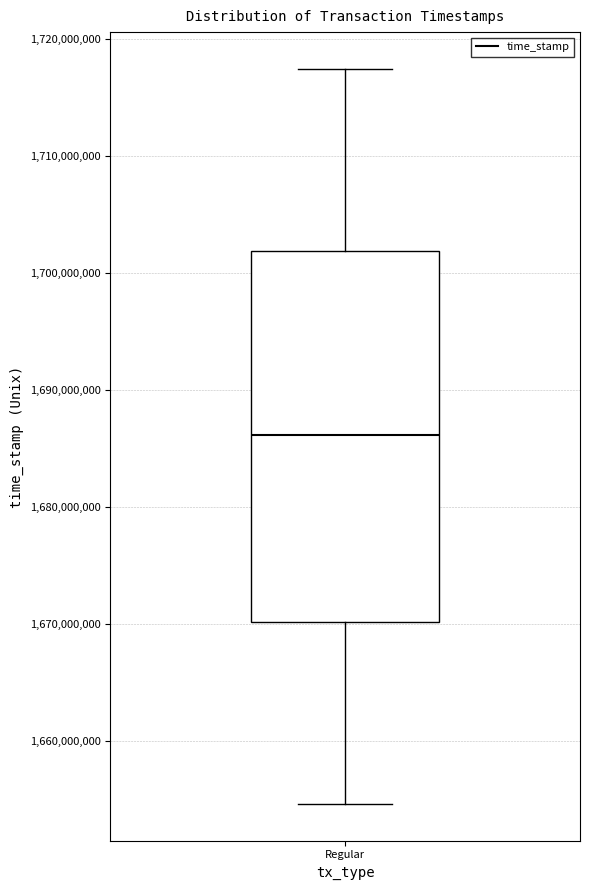

Transcribe this box plot: give where the median line is, the range the box spans, and where the two whiskers end, as read against the y-axis. The values are not printed on the chart, so give them approximately, as read against the axis.

median 1686000000, box 1670000000 to 1702000000, whiskers 1655000000 to 1717000000